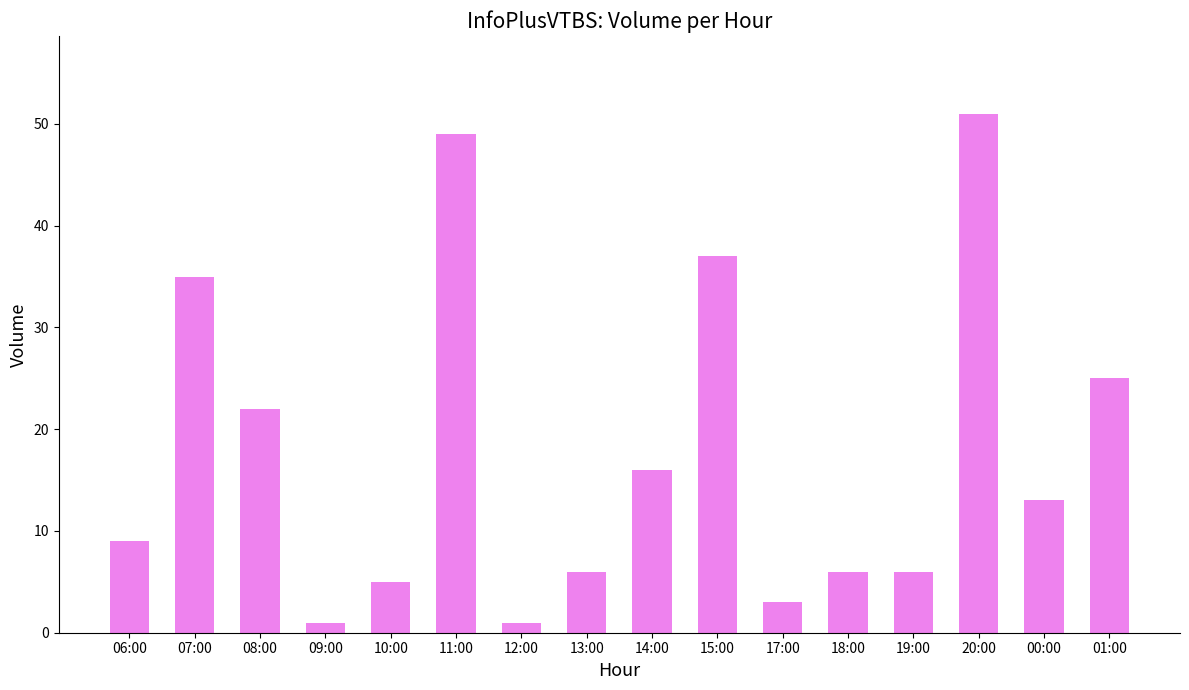

What is the label of the 10th bar from the left?

15:00